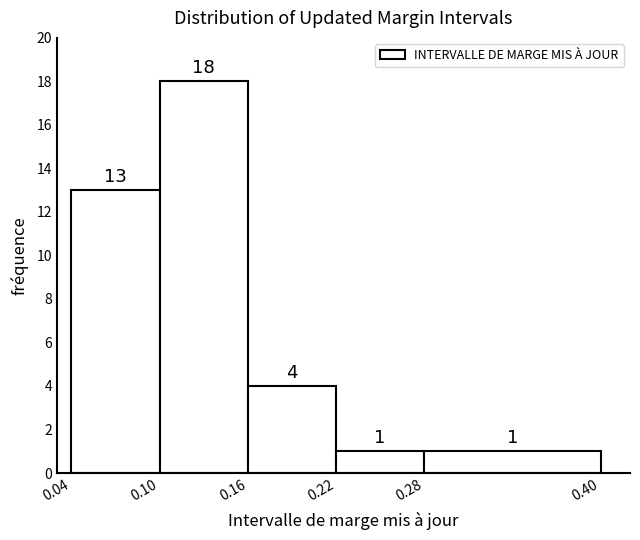

Over which range of the x-axis is the bar tallest?

0.10 to 0.16